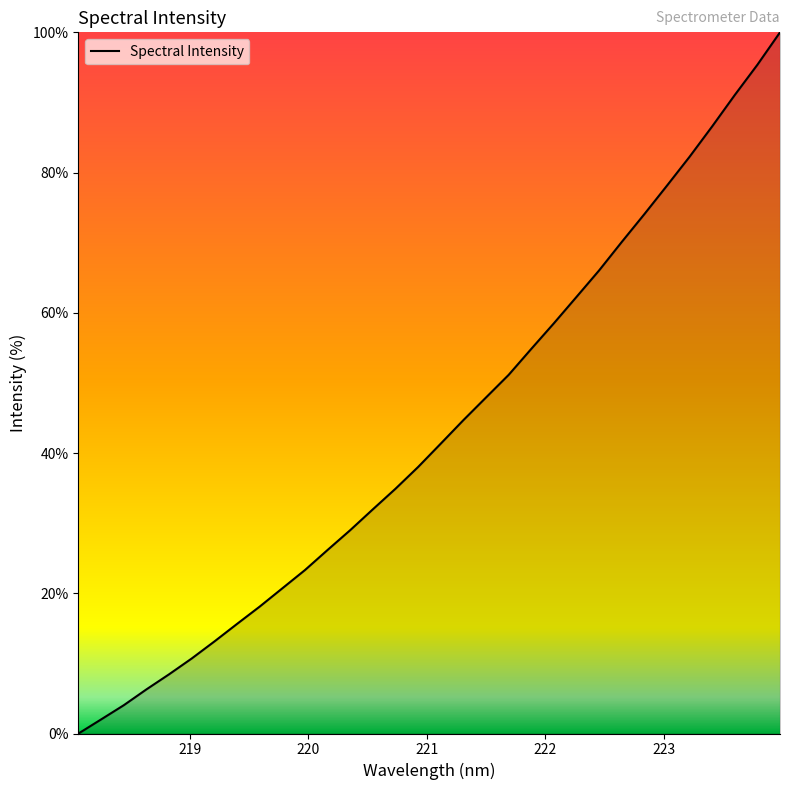

How many values exceed 41?

16